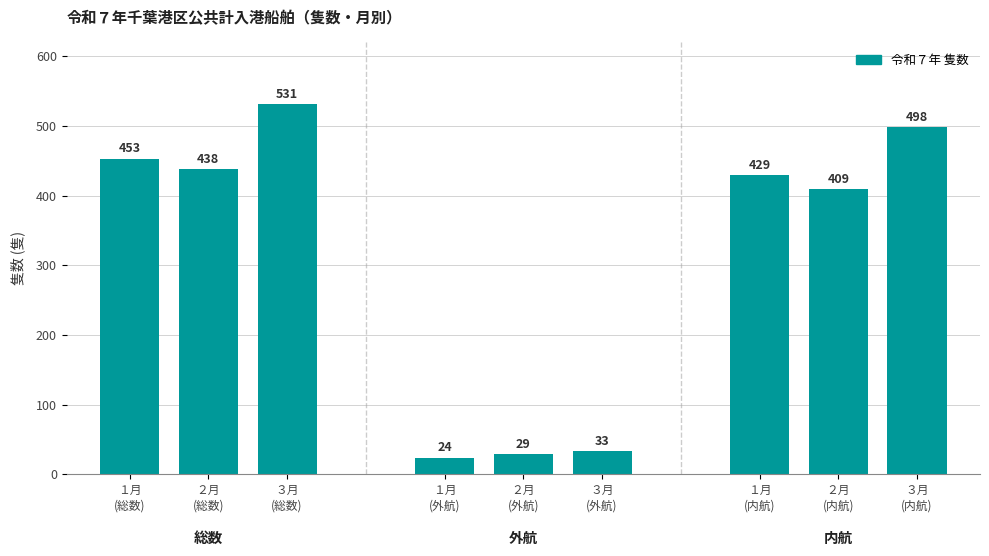

What is the difference between the values at ２月
(内航) and ２月
(外航)?

380